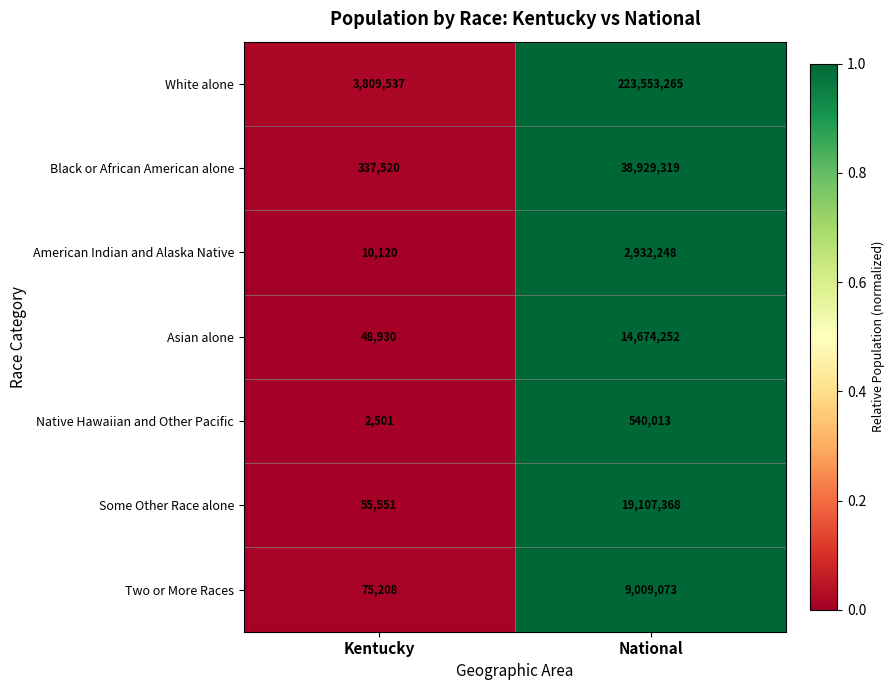

Reading left to right, transcribe all the data shown in this chart.

White alone: 3809537	223553265
Black or African American alone: 337520	38929319
American Indian and Alaska Native: 10120	2932248
Asian alone: 48930	14674252
Native Hawaiian and Other Pacific: 2501	540013
Some Other Race alone: 55551	19107368
Two or More Races: 75208	9009073